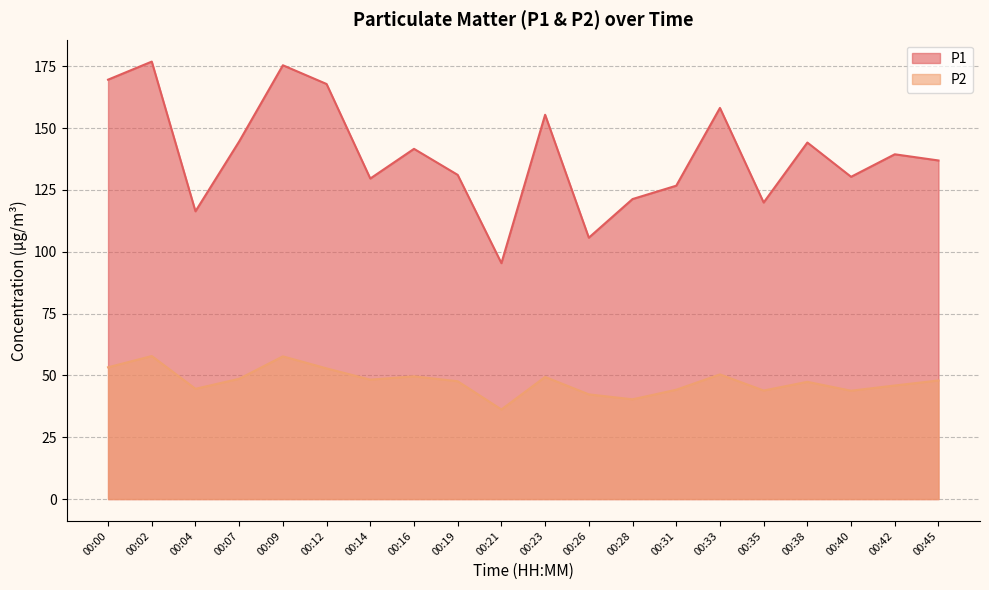

At which category does P2 reach its first local peak?

00:02